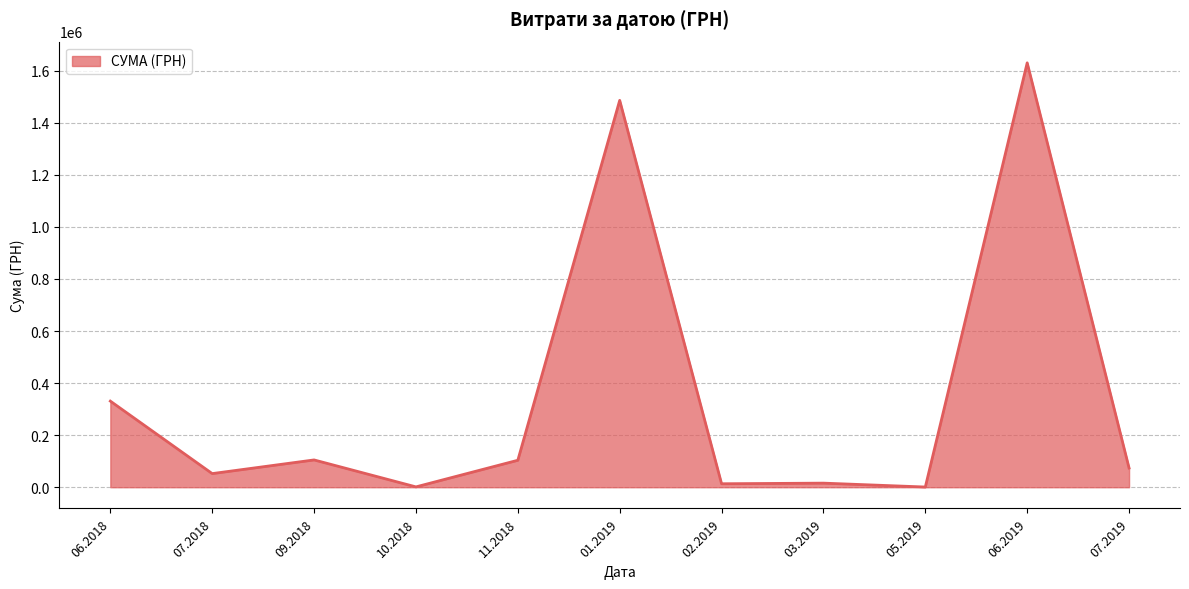

The value at 11.2018 is 103574.0. True or false?

True